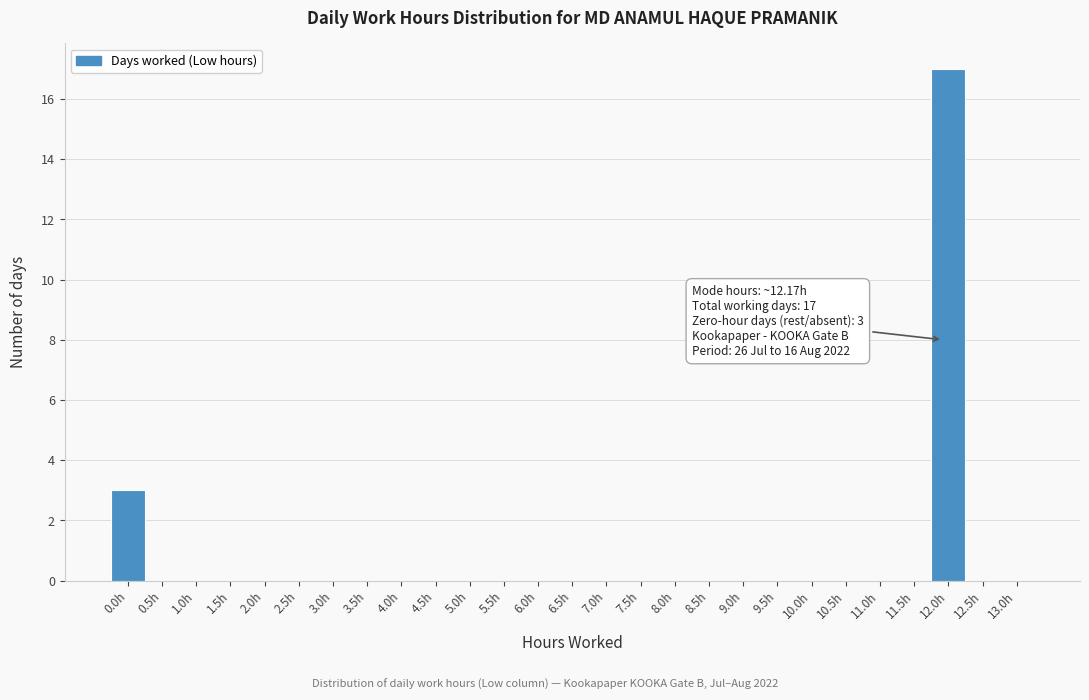

Reading left to right, extract all data points from this chart.

0.0h=3	0.5h=0	1.0h=0	1.5h=0	2.0h=0	2.5h=0	3.0h=0	3.5h=0	4.0h=0	4.5h=0	5.0h=0	5.5h=0	6.0h=0	6.5h=0	7.0h=0	7.5h=0	8.0h=0	8.5h=0	9.0h=0	9.5h=0	10.0h=0	10.5h=0	11.0h=0	11.5h=0	12.0h=17	12.5h=0	13.0h=0